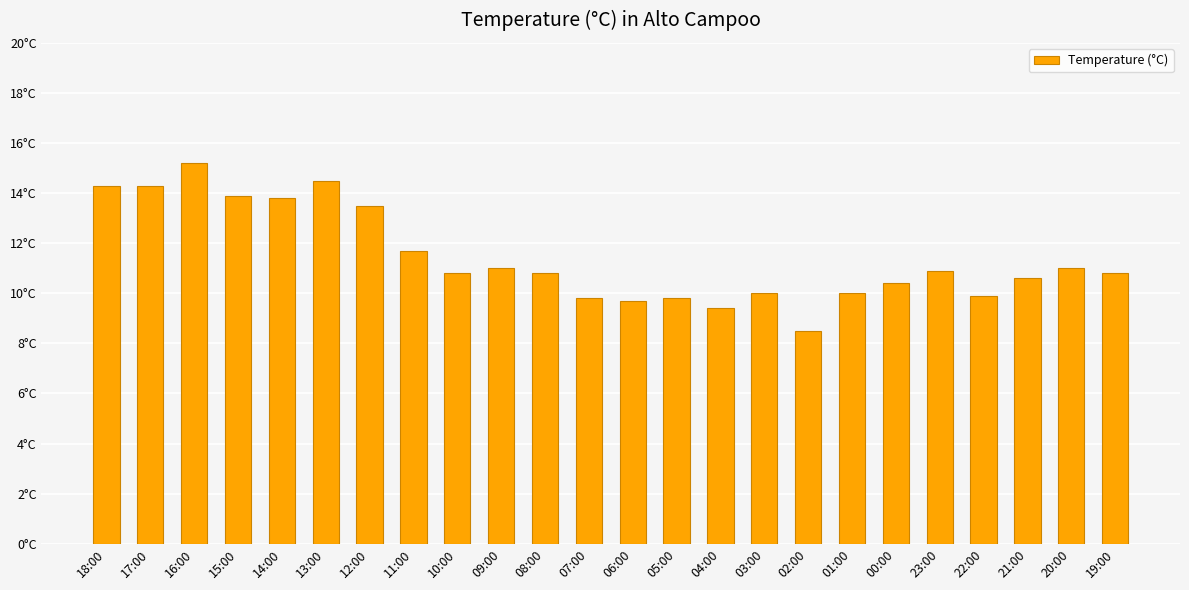

Does the chart contain any negative values?

No